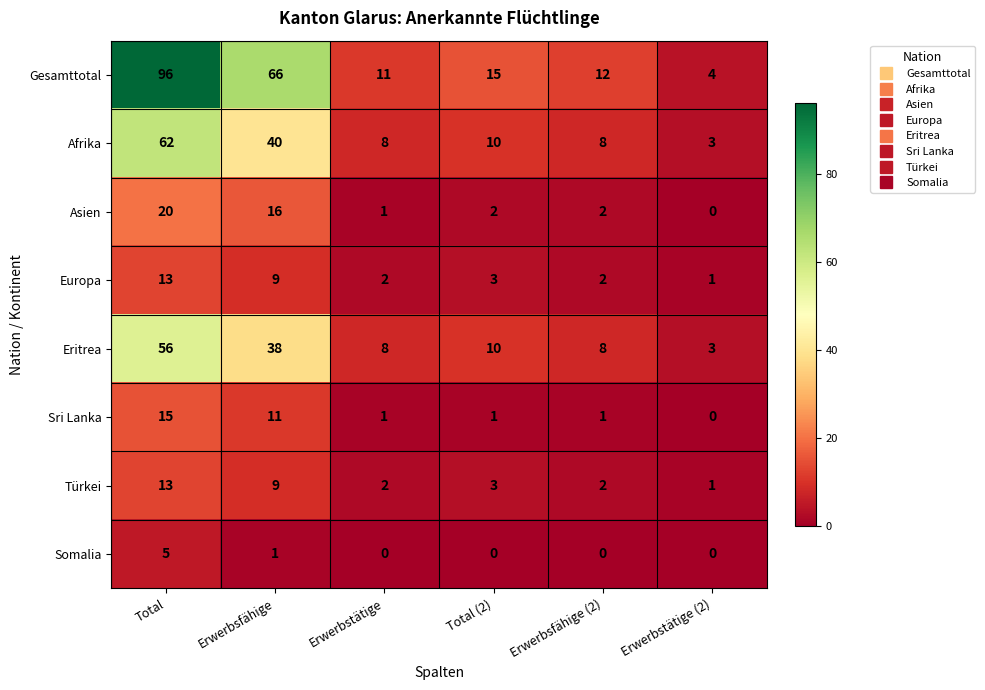

Which series has the widest spread of values?

Gesamttotal